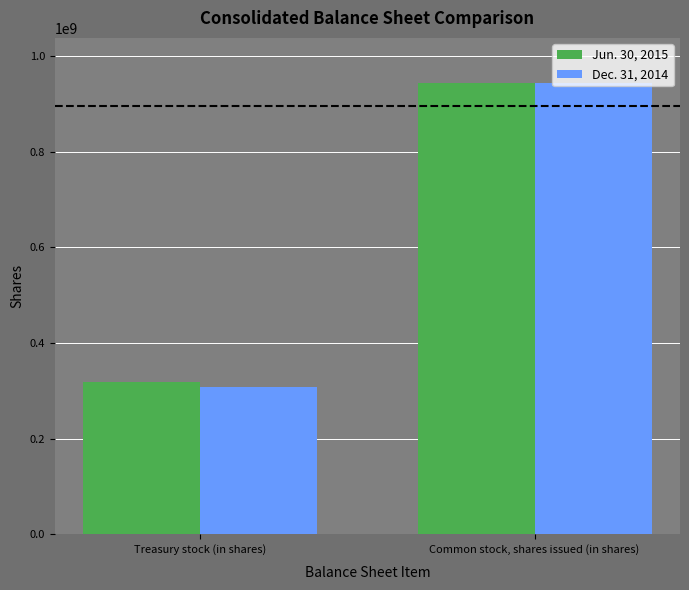

Count the number of categories in the chart.

2